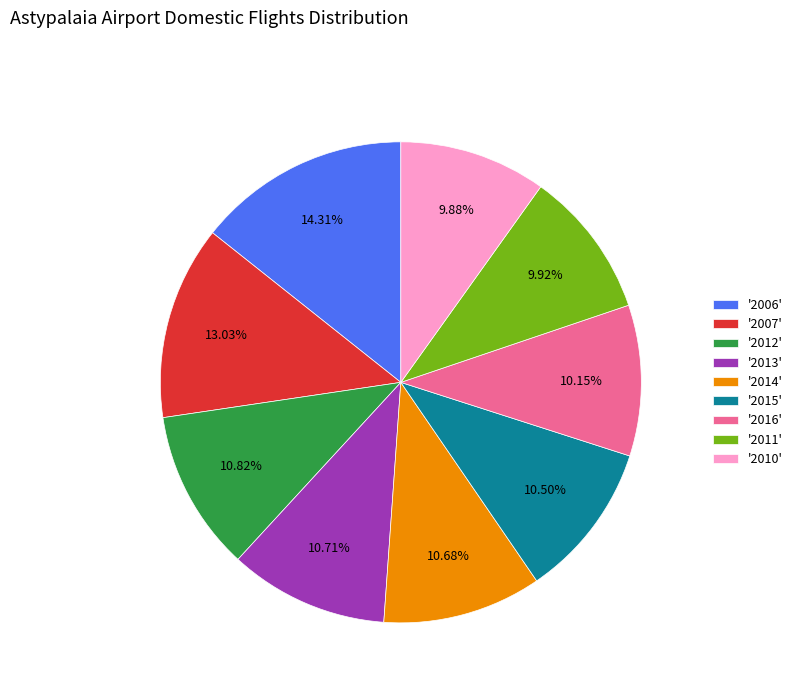

Count the number of slices in the pie.

9